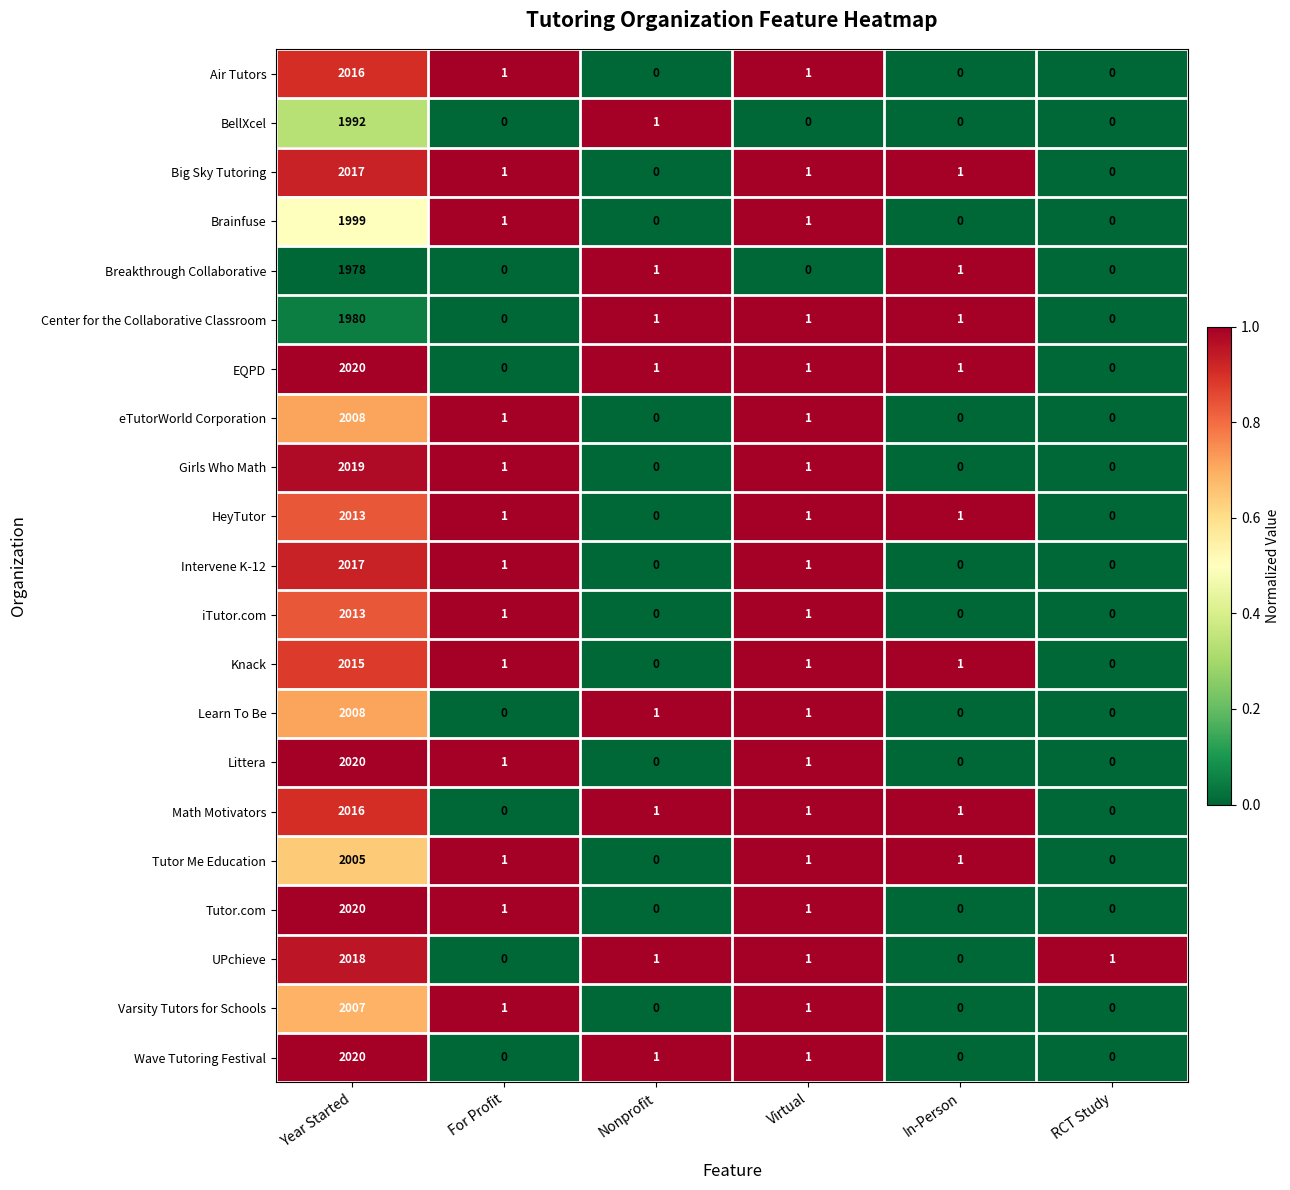

Is it true that Math Motivators equals 620 at Year Started?

False